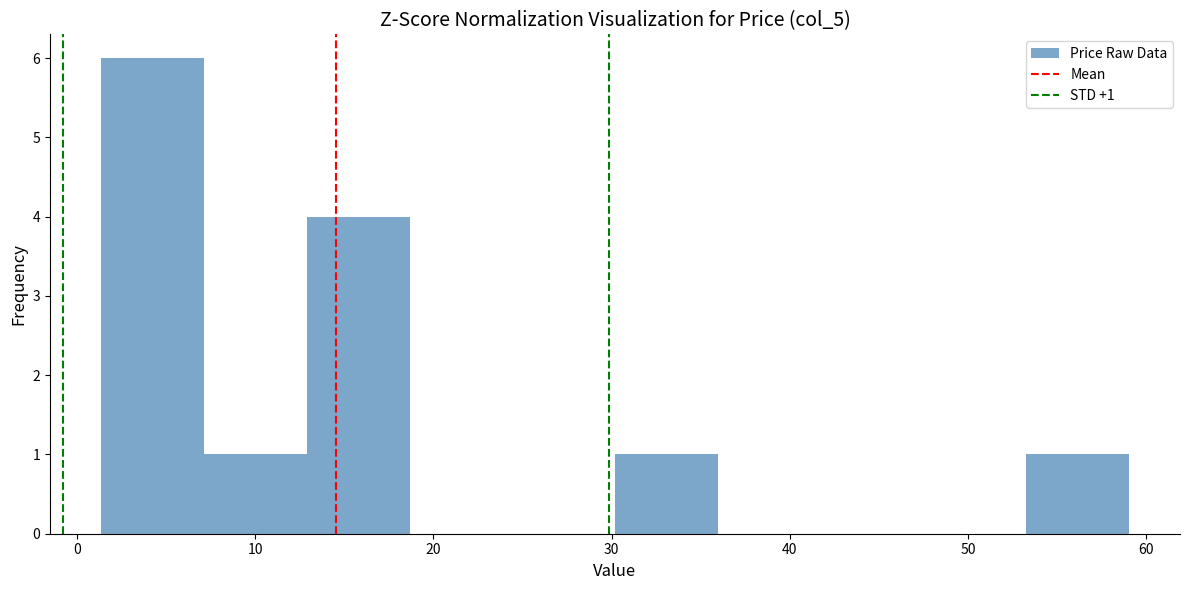

Over which range of the x-axis is the bar tallest?

1 to 7